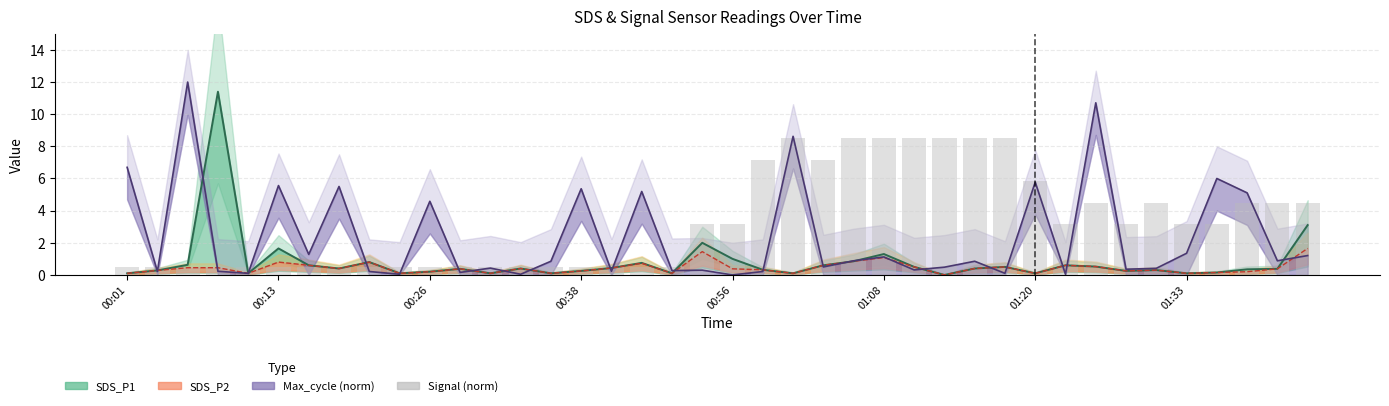

What is the average value?

3.3